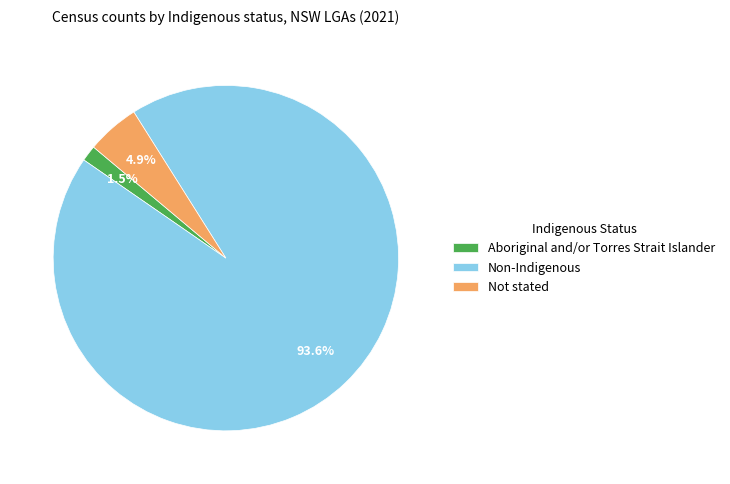

Rank the categories by value from lowest to highest.

Aboriginal and/or Torres Strait Islander, Not stated, Non-Indigenous